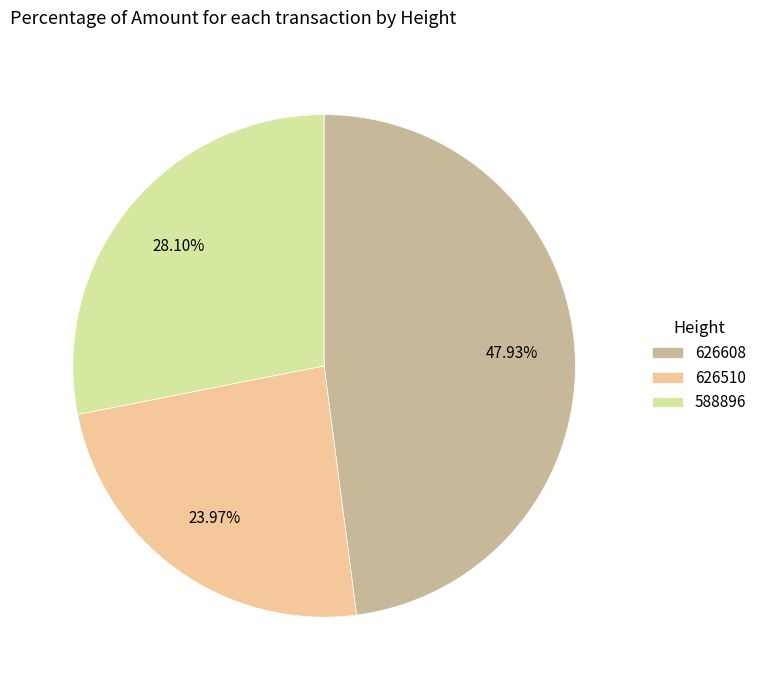

To the nearest percent, what percentage of the pie is 626510?

24%